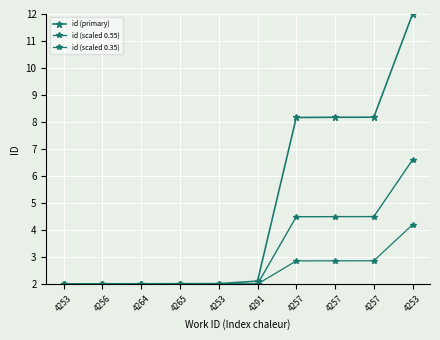

What is the label of the 8th point from the right?

4264